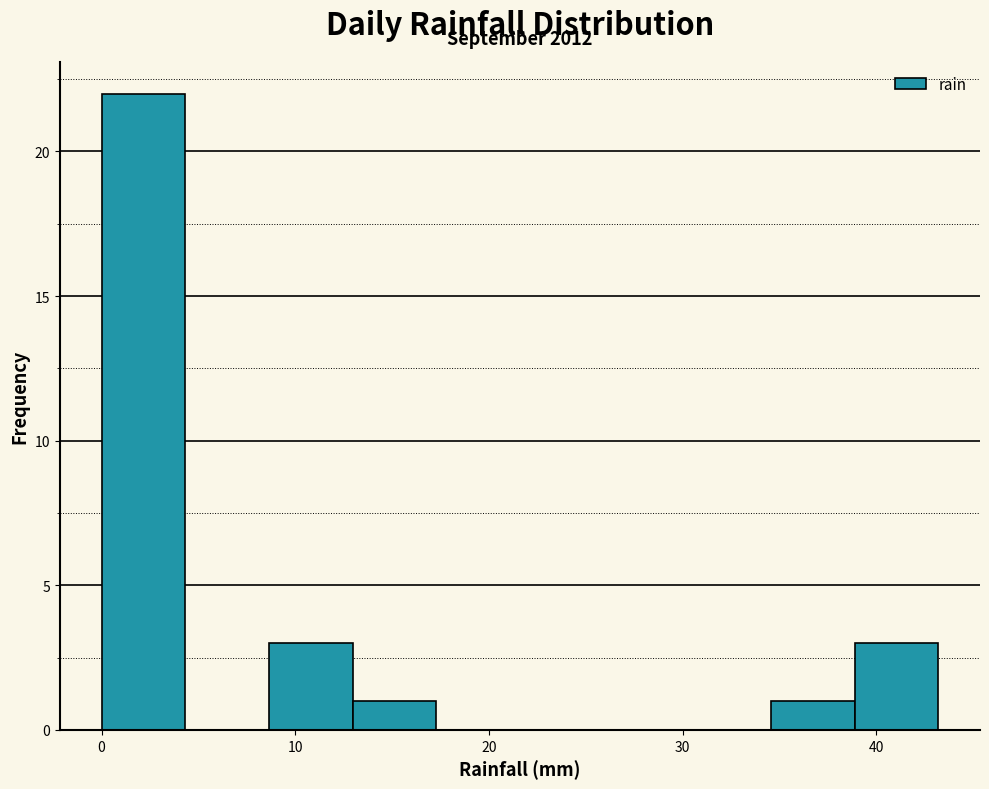

Which range on the x-axis has the tallest bar?

0 to 4